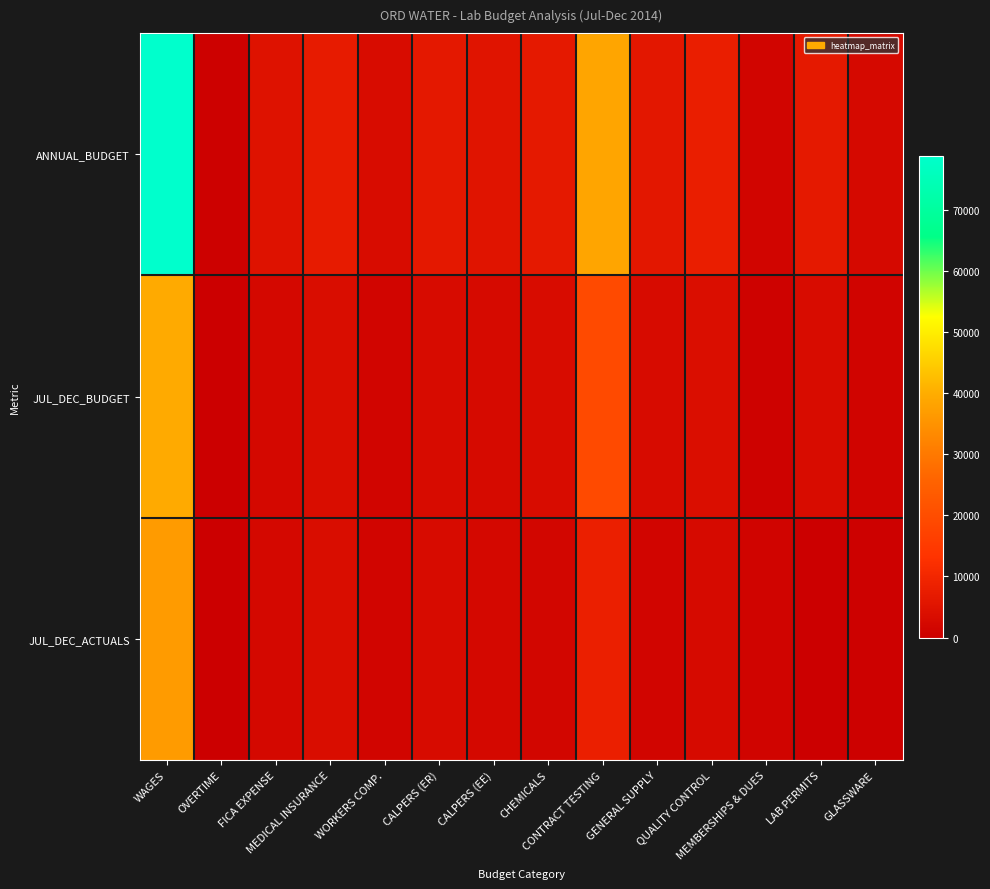

Which series has the largest range (max minus min)?

ANNUAL_BUDGET